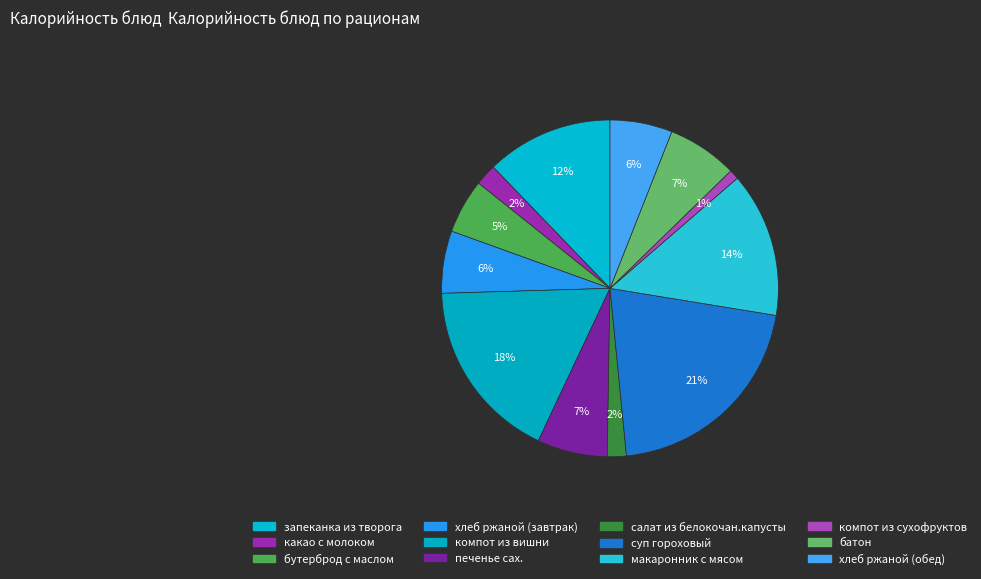

What percentage do суп гороховый and хлеб ржаной (обед) together represent?

26.8%